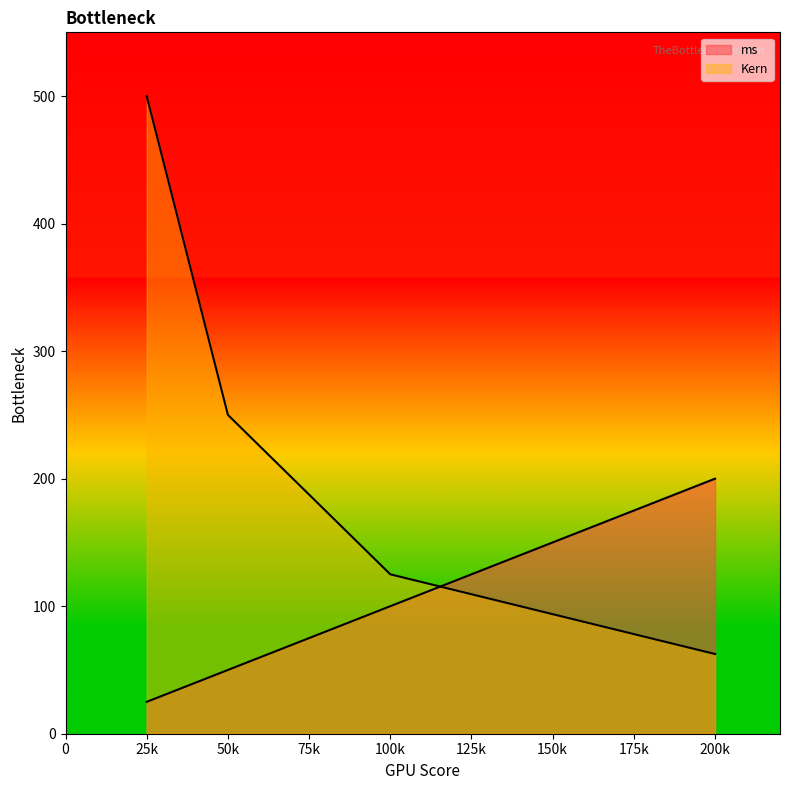

What is the sum of all ms values?

375.0